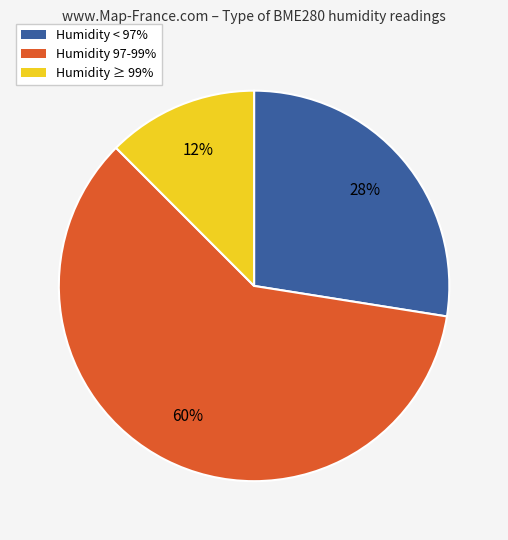

Does Humidity 97-99% account for over 50% of the chart?

Yes